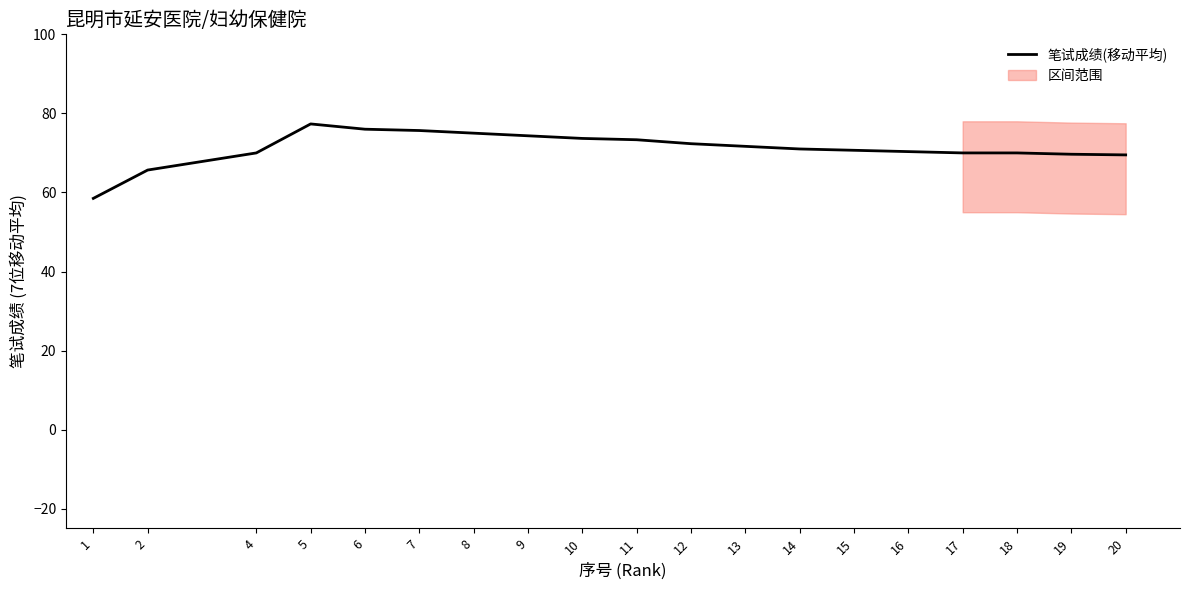

Which category has the lowest value across all series?

1